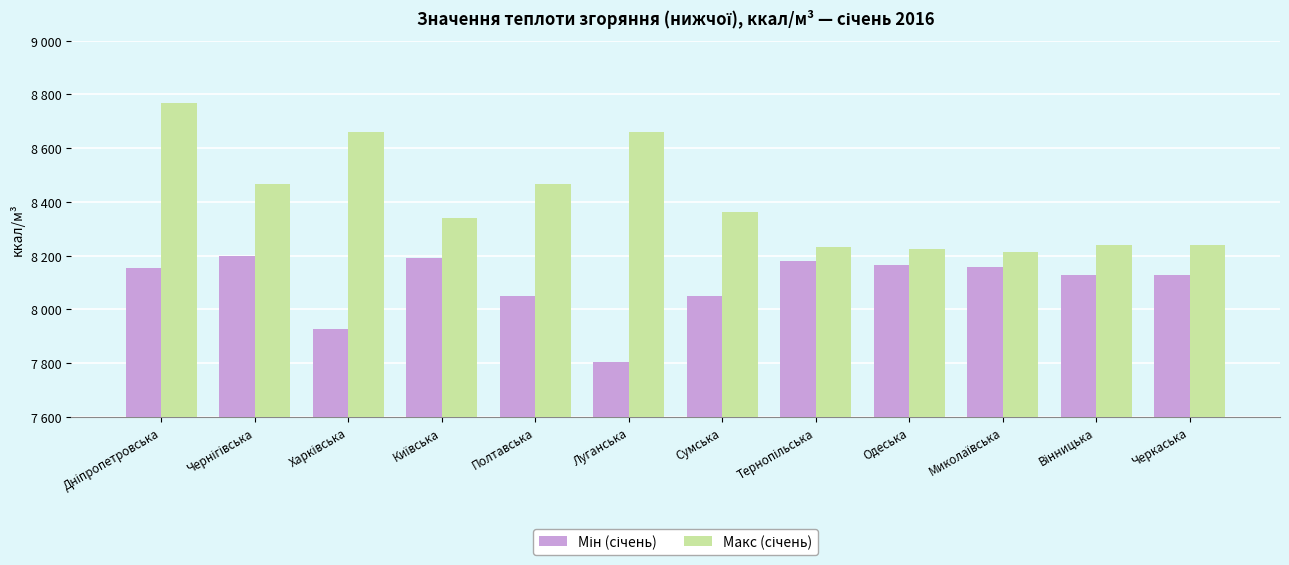

Reading left to right, list all the values displayed in this chart.

Мін (січень): 8153	8200	7928	8192	8051	7804	8051	8179	8165	8157	8129	8129
Макс (січень): 8768	8466	8661	8339	8466	8661	8363	8234	8224	8215	8238	8238